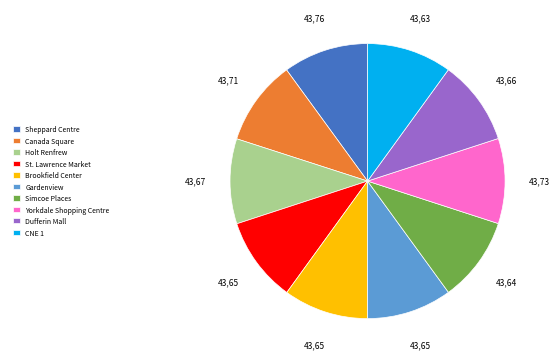

Approximately how many times larger is the value at Sheppard Centre compared to Dufferin Mall?

1.0